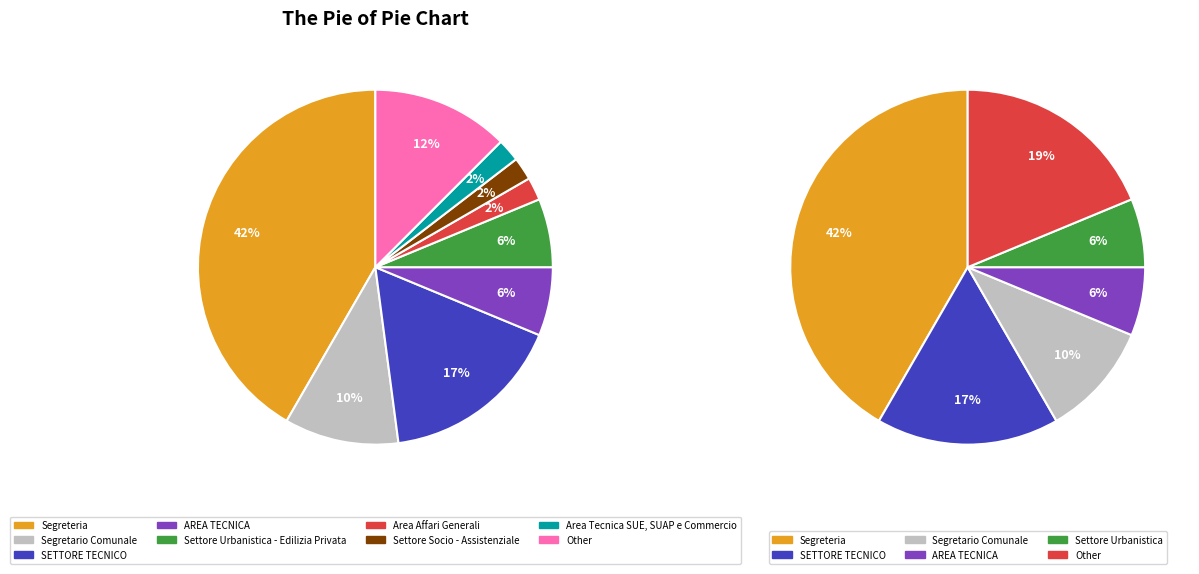

To the nearest percent, what is the combined percentage of AREA TECNICA and Area Affari Generali?

8%